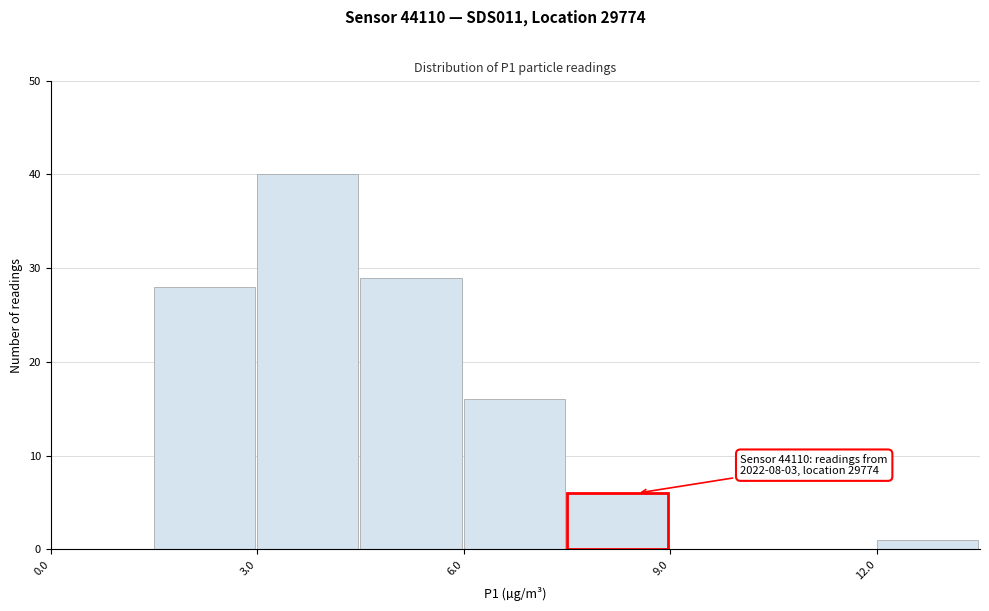

Around what value on the x-axis is the tallest bar? Give the approximate position of its centre, as read against the axis.

3.5